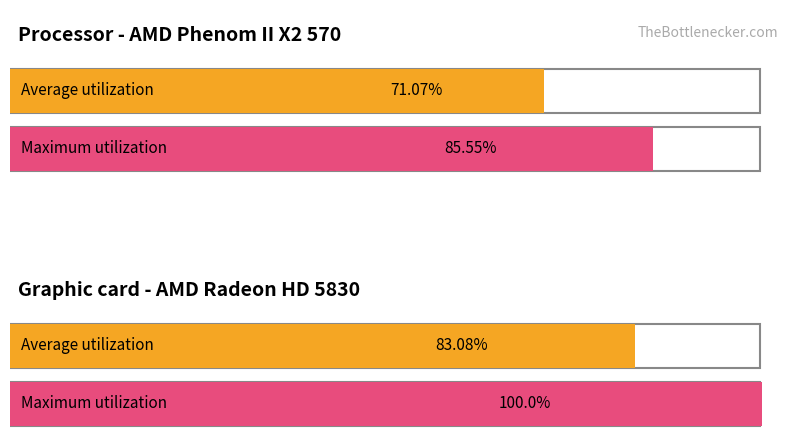

The Chuyển khoản series shows 37 at Chuyển khoản. True or false?

False